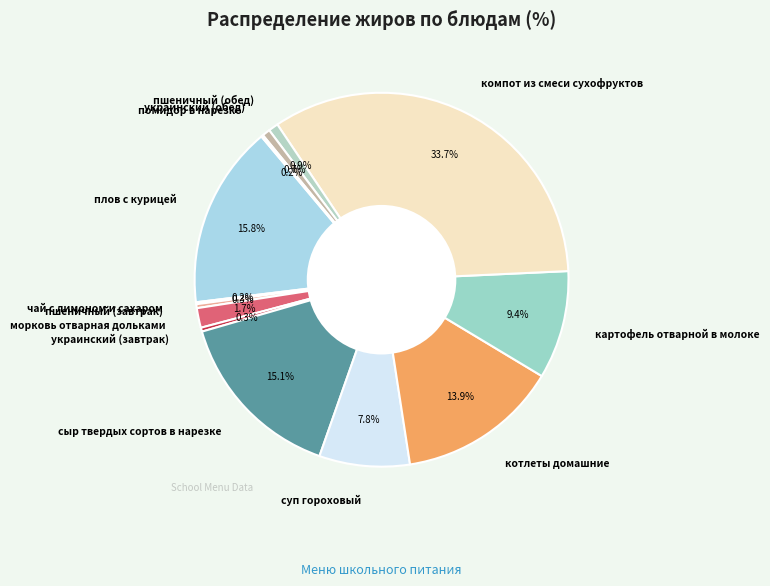

Is it true that картофель отварной в молоке is 15% of the pie?

False